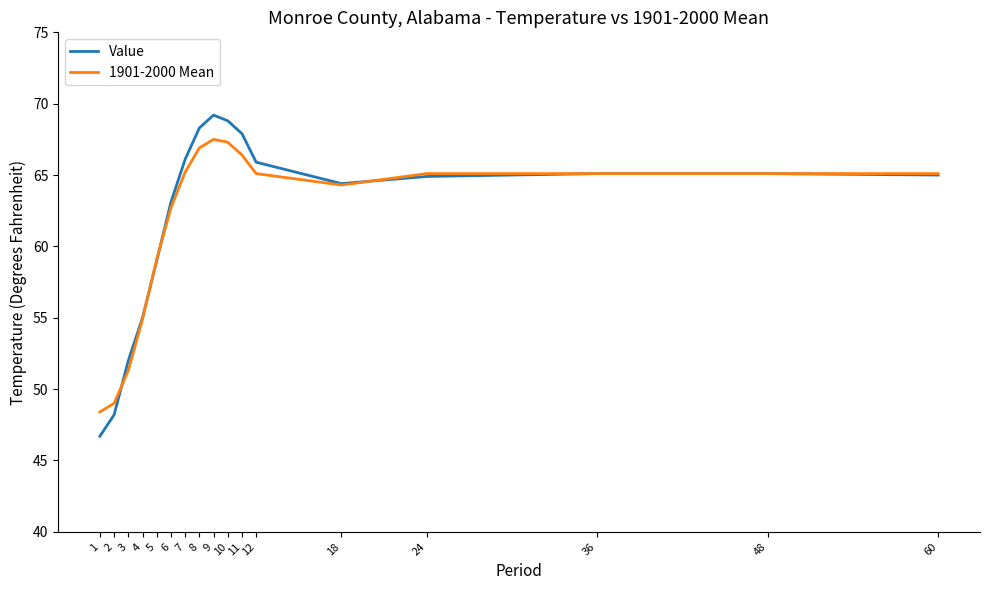

At how many categories does at least one series exceed 67?

4